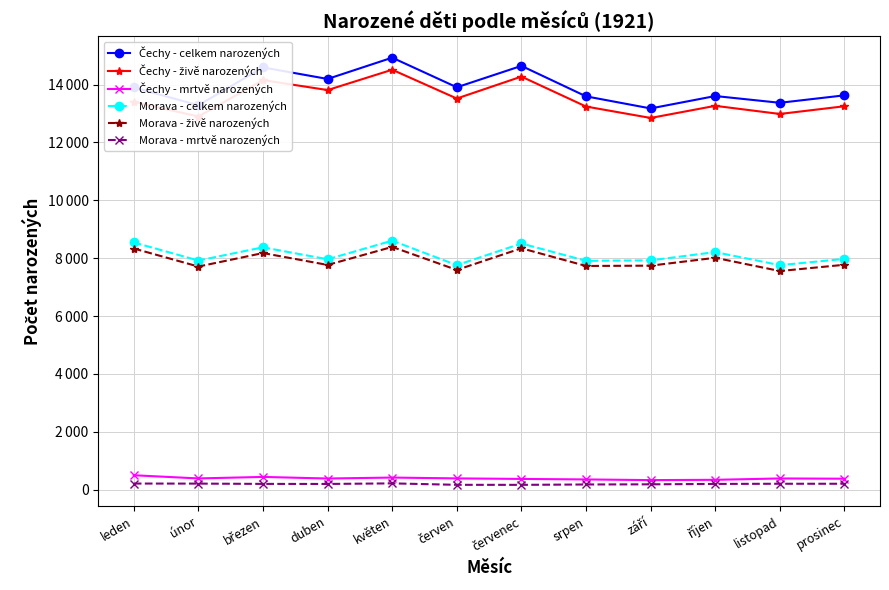

Does the chart have visible grid lines?

Yes